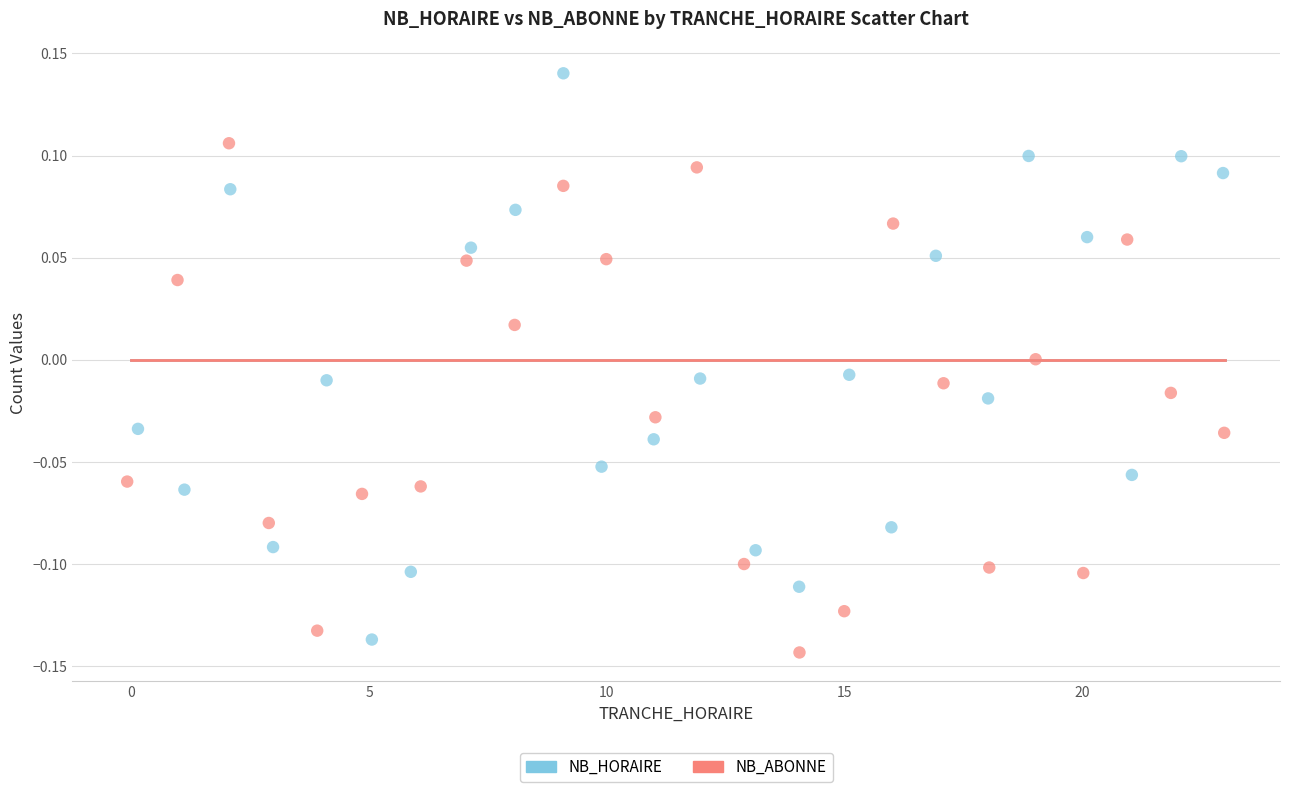

What are all the series names shown in the legend?

NB_HORAIRE, NB_ABONNE